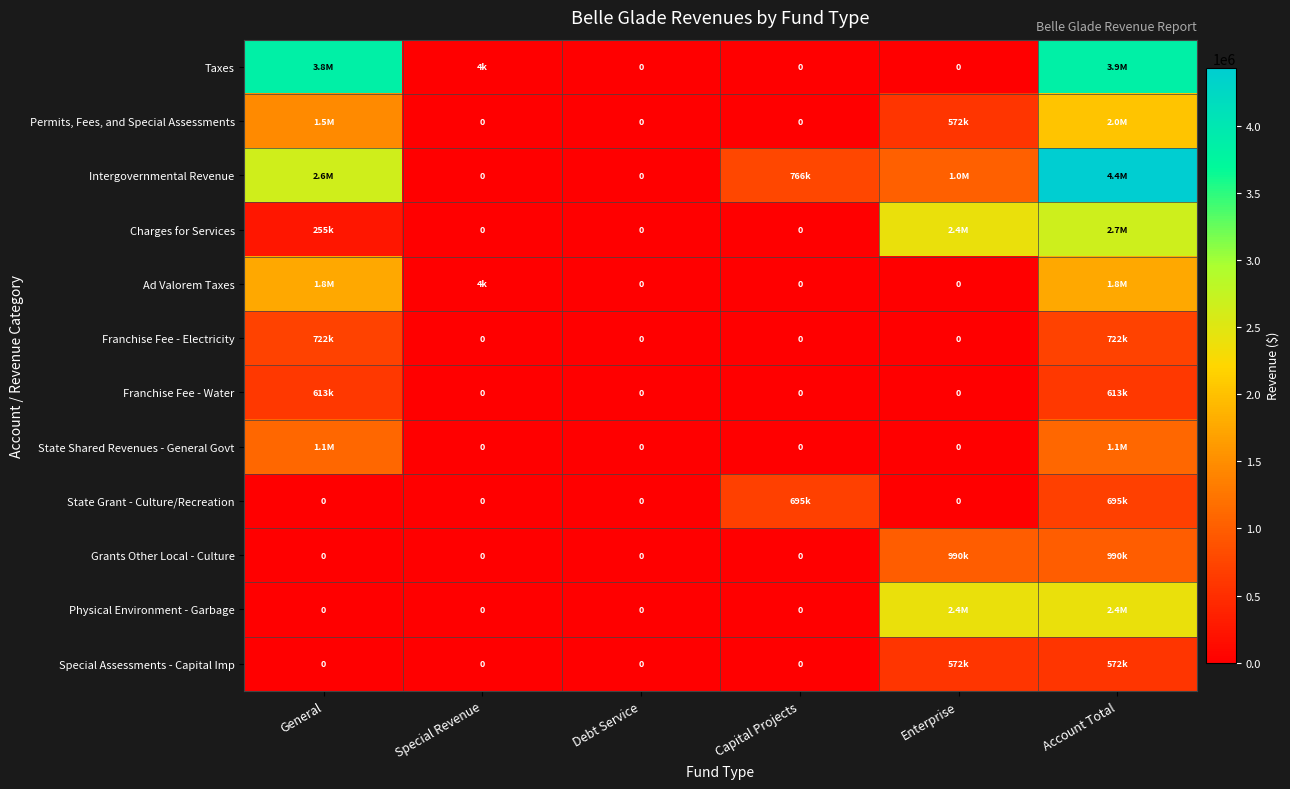

How many positive values does the Ad Valorem Taxes series have?

3